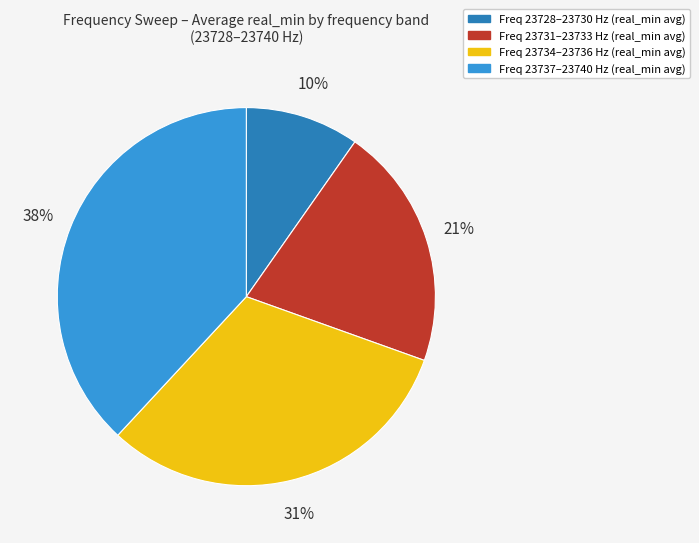

Is there a majority slice in this chart?

No